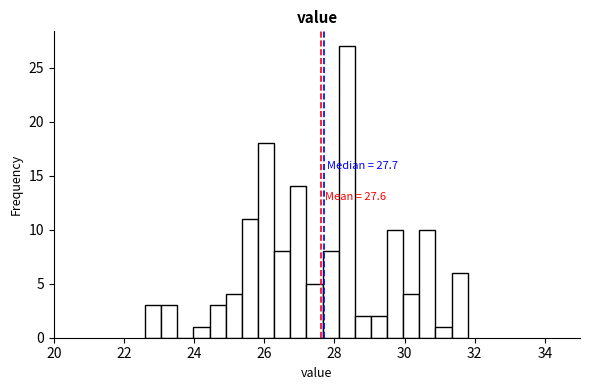

Around what value on the x-axis is the tallest bar? Give the approximate position of its centre, as read against the axis.

28.4